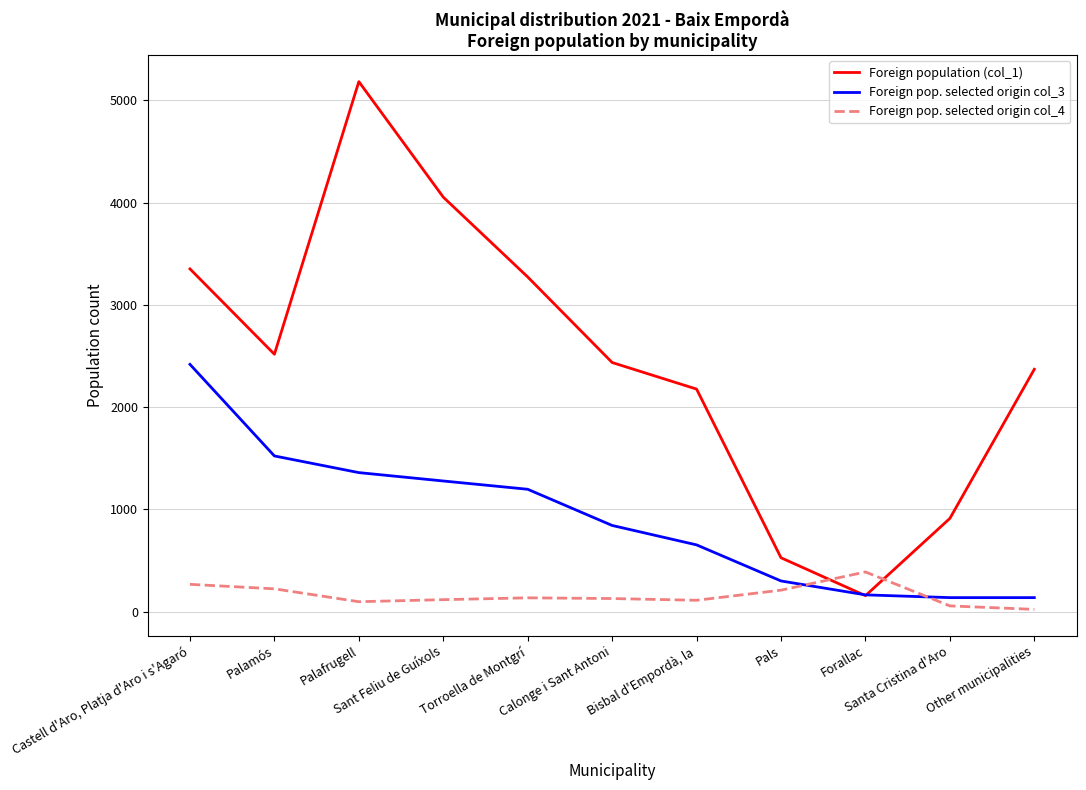

Is this an area chart (filled region under the line)?

No